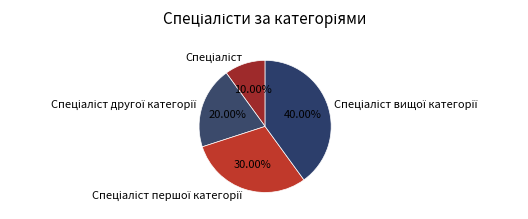

Is there any slice that represents more than half of the pie?

No